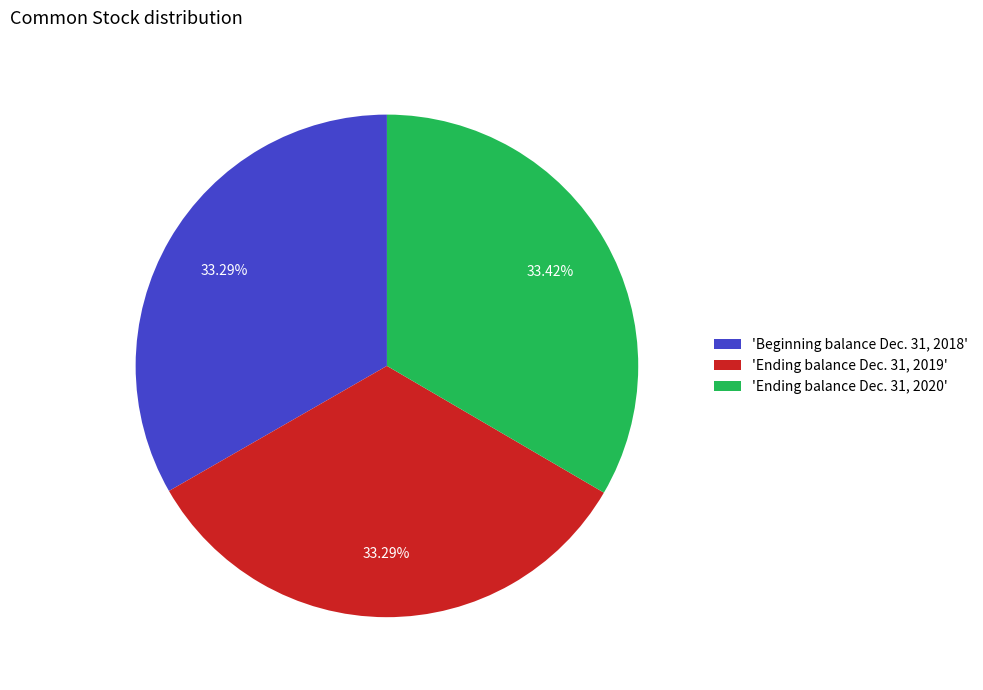

Does any single category account for the majority?

No